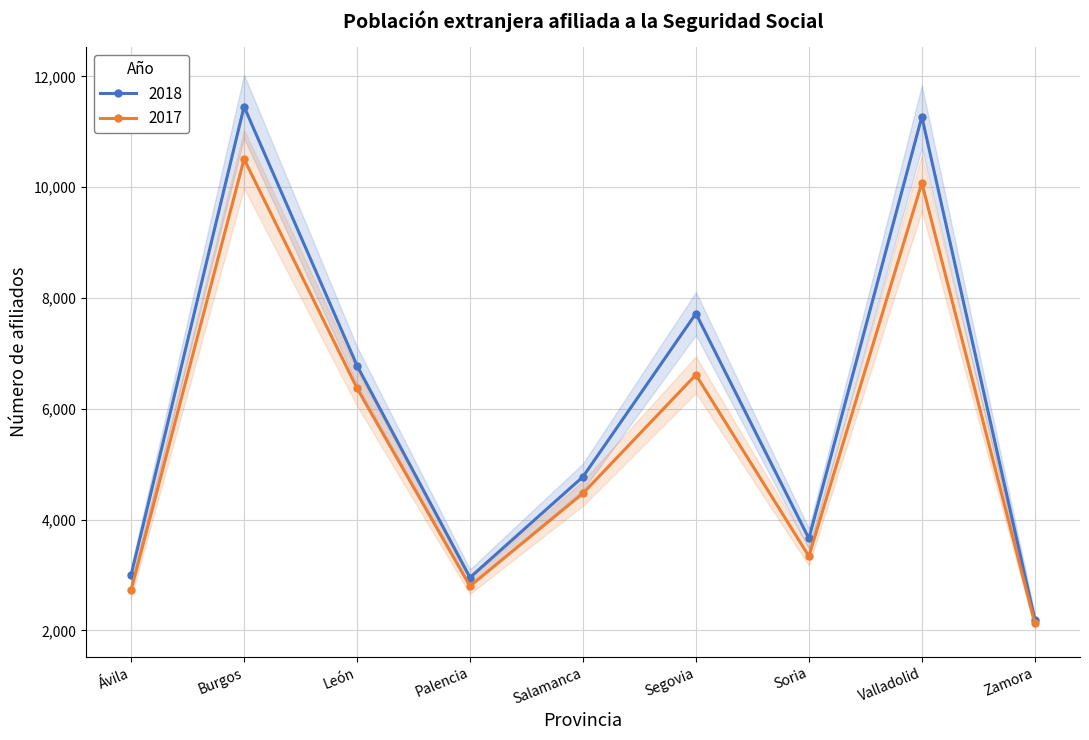

What is the difference between the maximum and second lowest values in the 2018 series?

8499